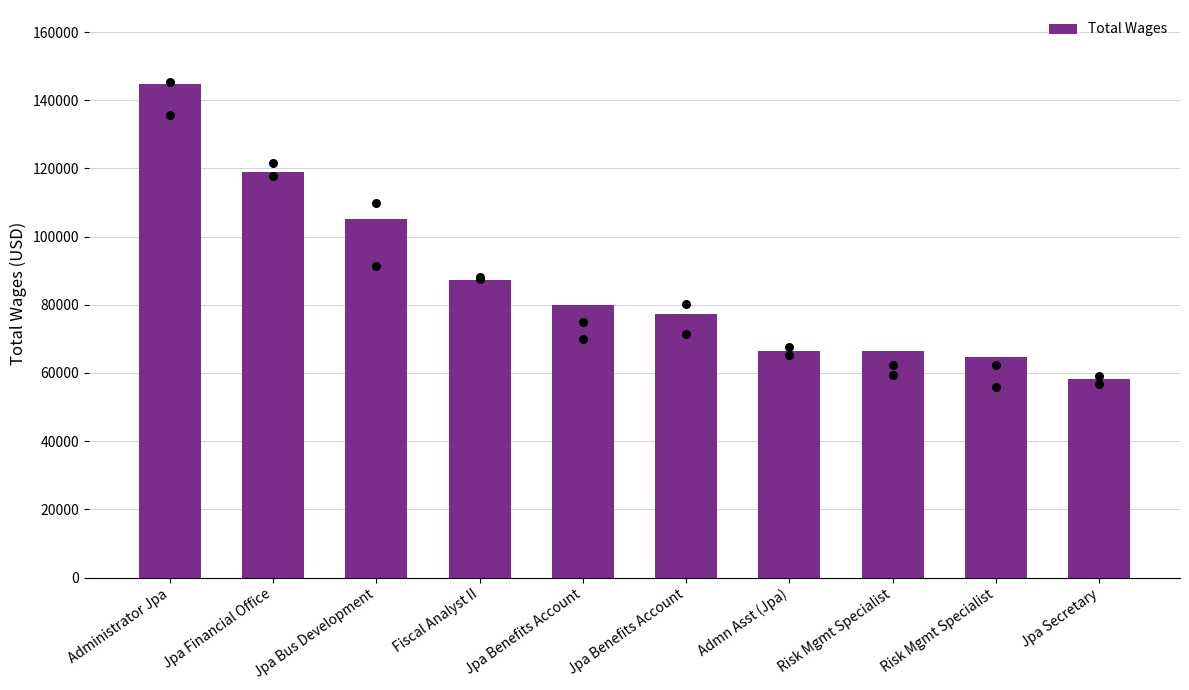

Which has a higher value, Risk Mgmt Specialist or Administrator Jpa?

Administrator Jpa